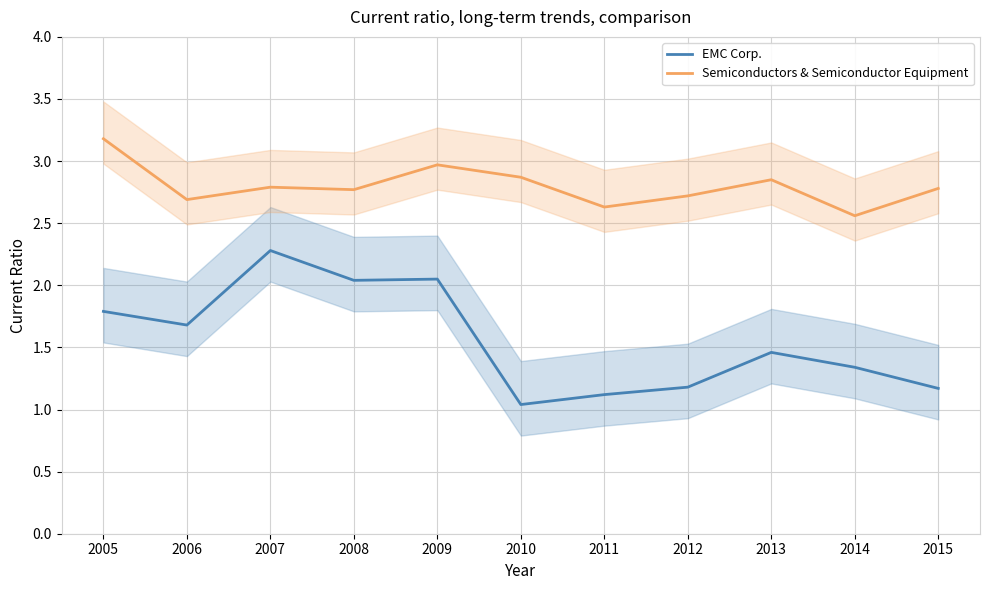

What is the value of the Semiconductors & Semiconductor Equipment point at the 6th from the left?

2.9